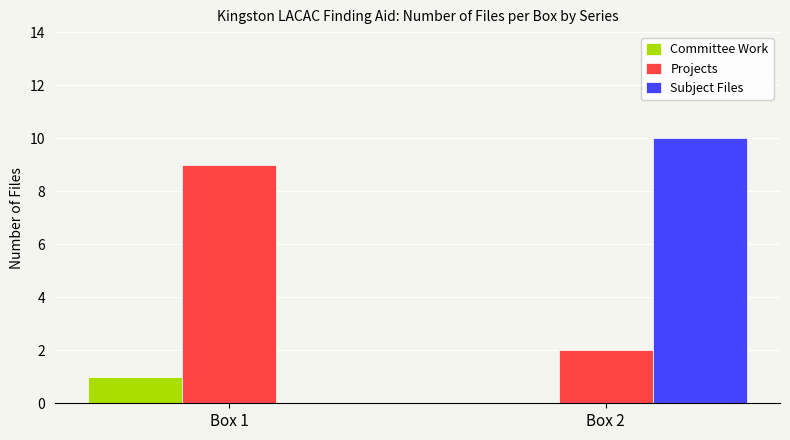

What is the total value across all series at Box 1?

10